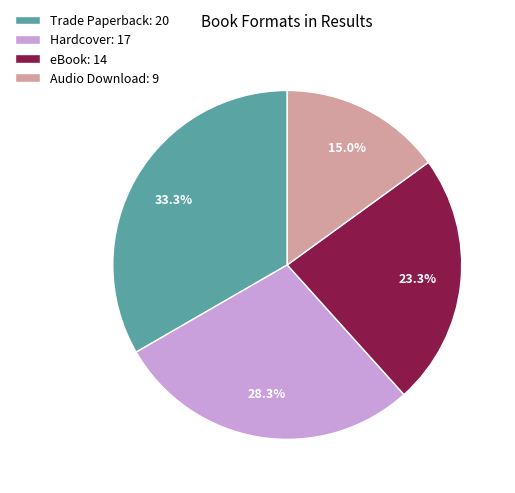

Between eBook: 14 and Hardcover: 17, which is larger?

Hardcover: 17